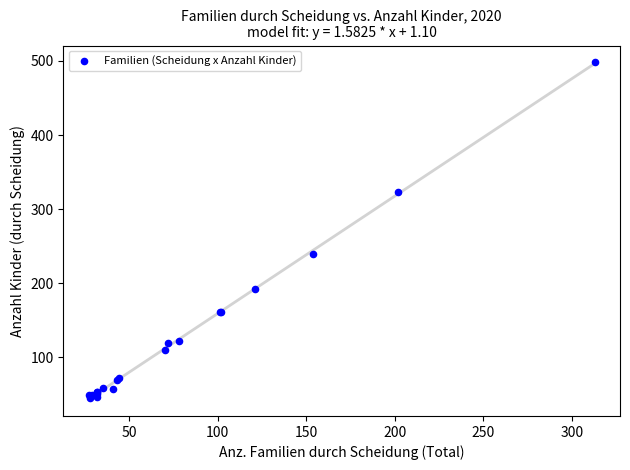

What Y value in the scatter plot is closest to 271?

239